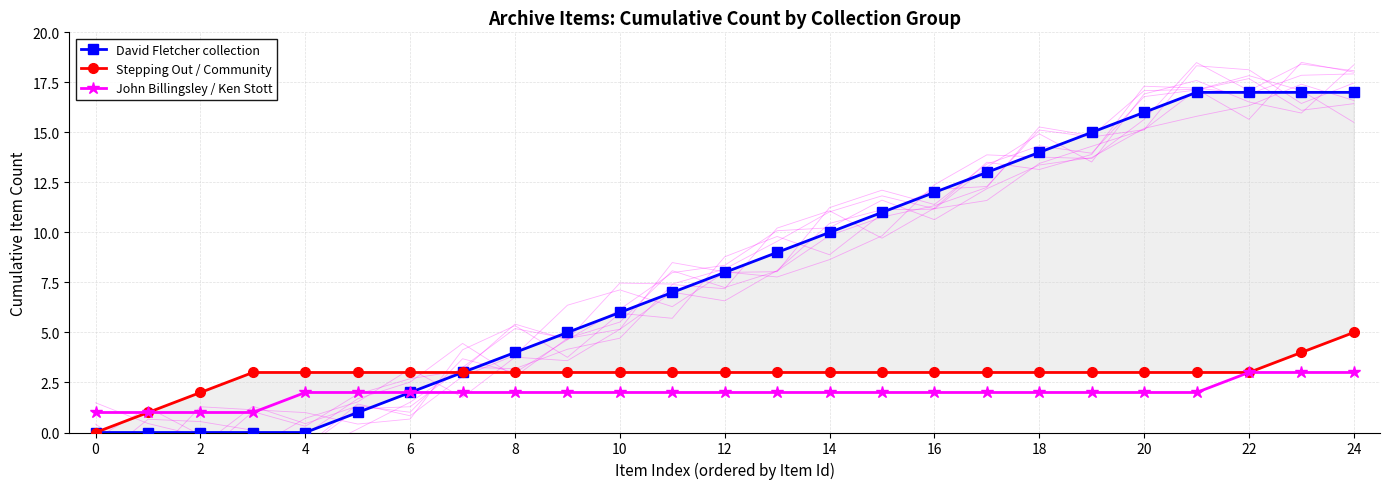

Which has a higher value, 15 or 22?

22